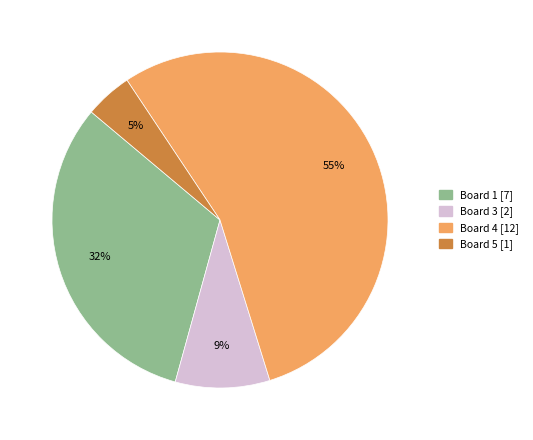

To the nearest percent, what is the difference between the largest and smallest slice percentages?

50%